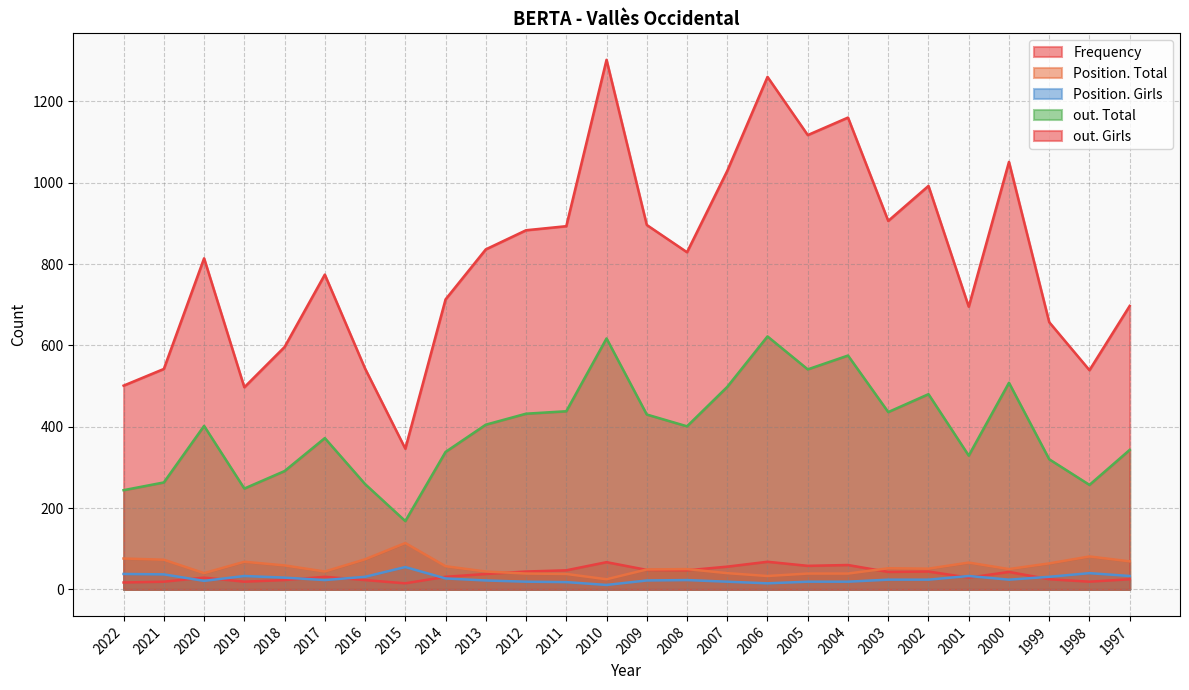

True or false: out. Total and Position. Girls cross at least once.

False